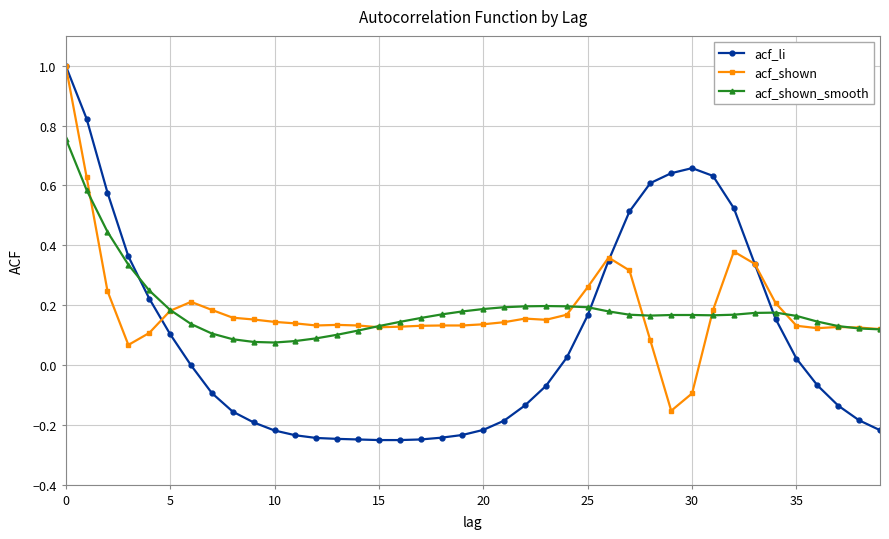

What is the maximum value shown in the chart?

1.0